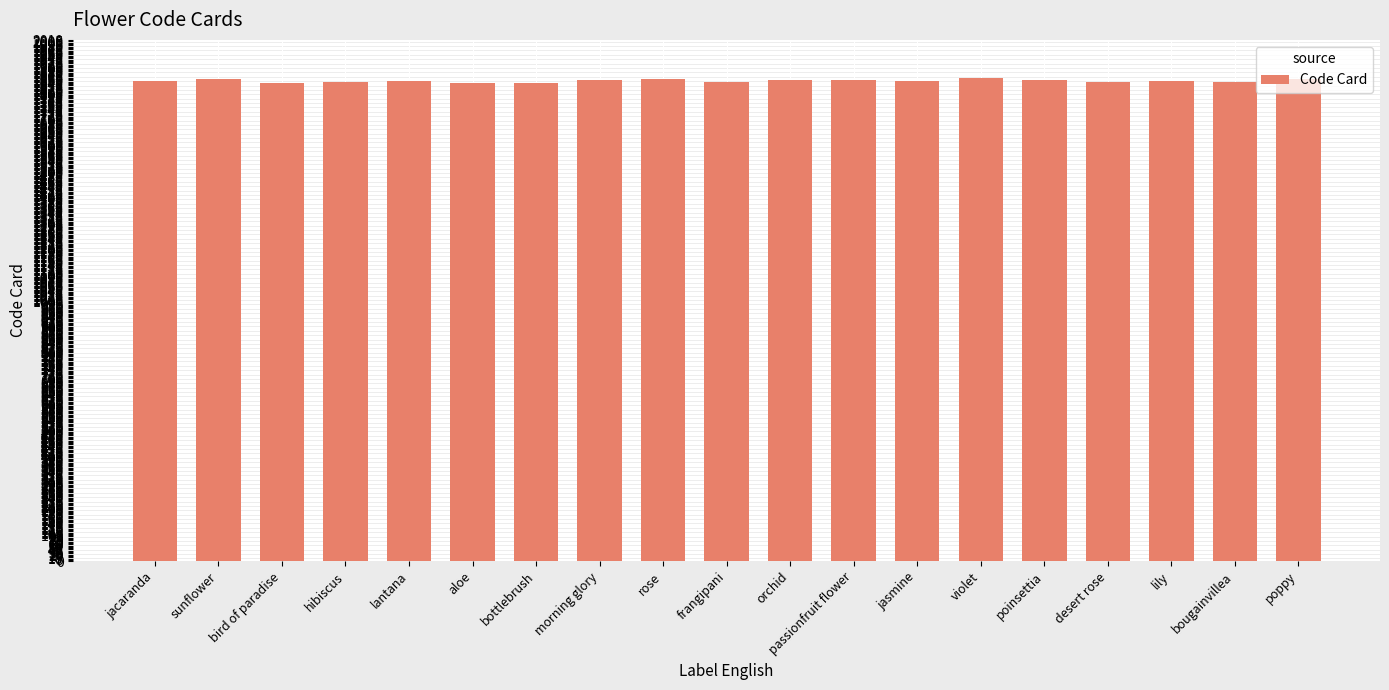

What is the maximum value shown in the chart?

1862